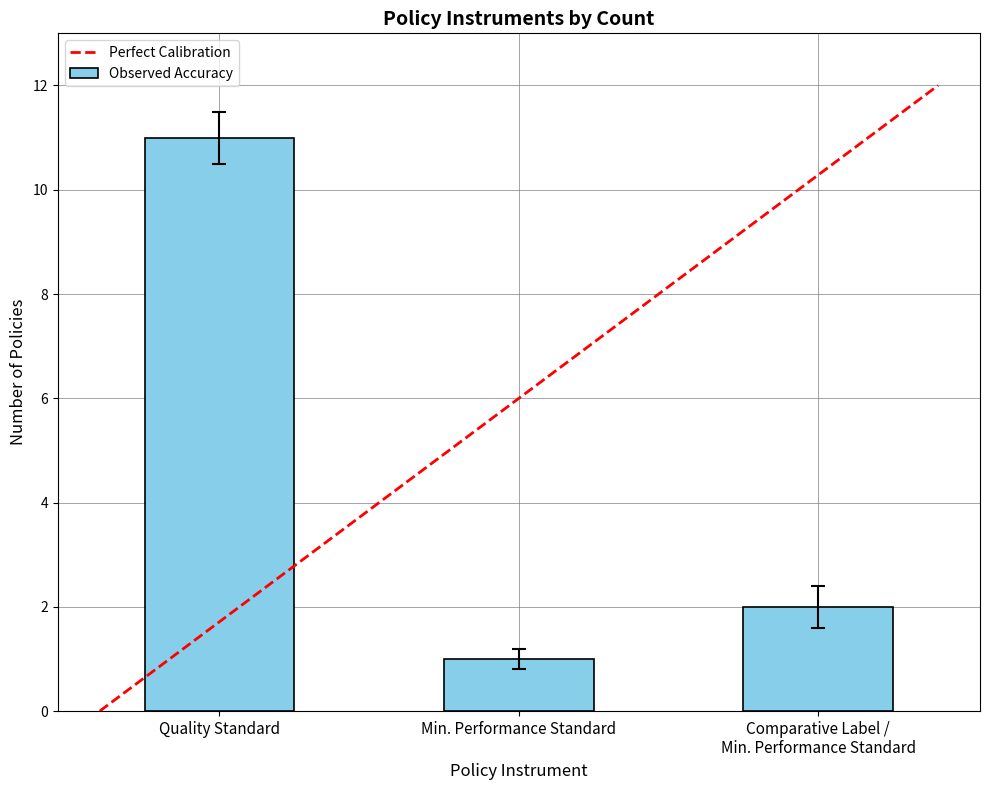

What is the change in value from Quality Standard to Min. Performance Standard?

-10